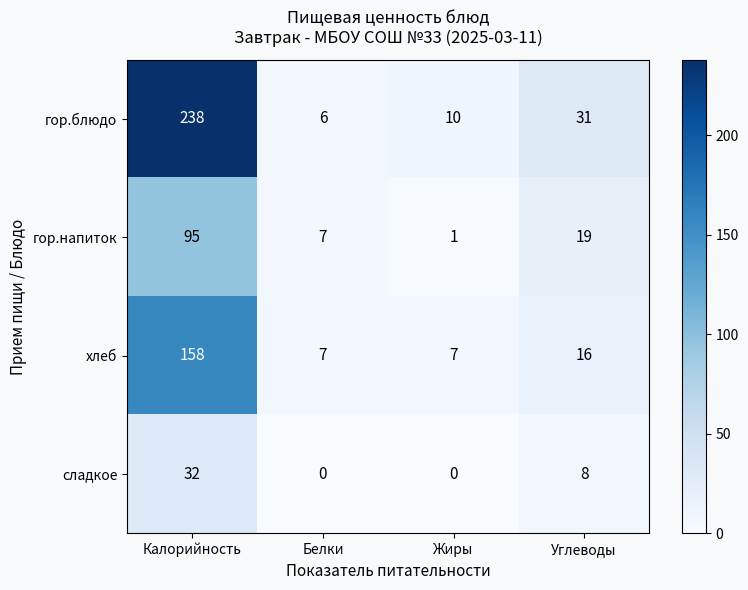

At which category is the sum across all series the highest?

Калорийность